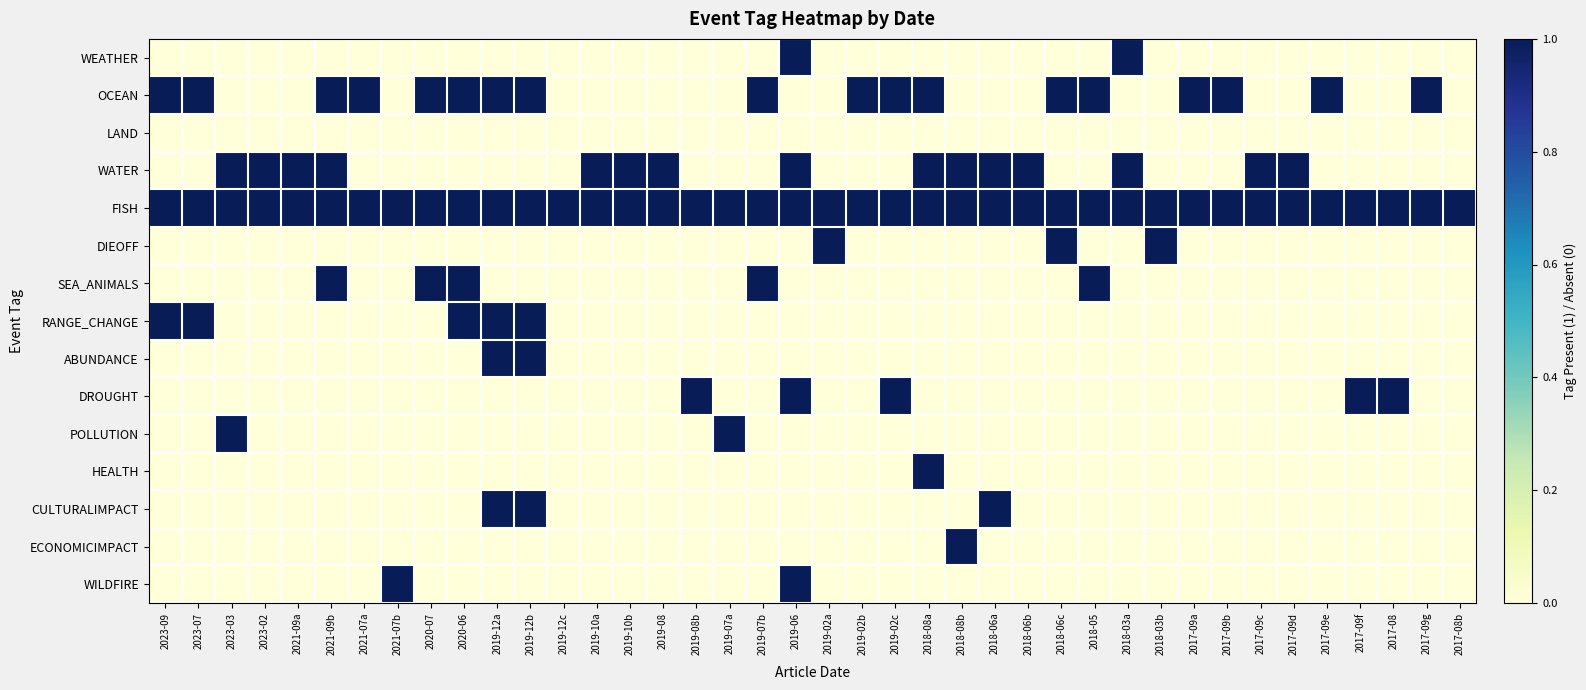

At how many categories does at least one series exceed 0?

40